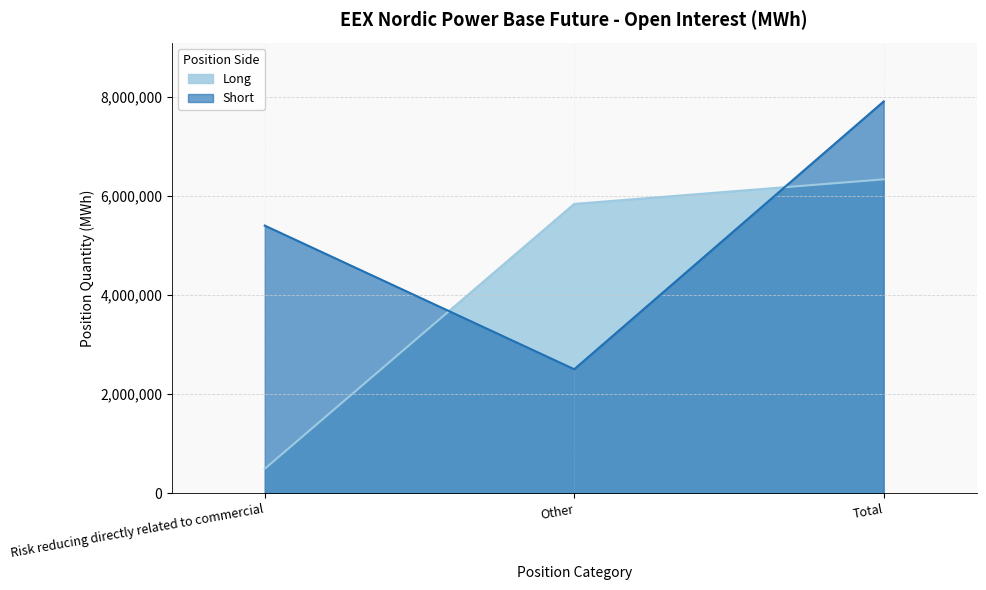

Between Risk reducing directly related to commercial and Total, which series saw the biggest shift?

Long